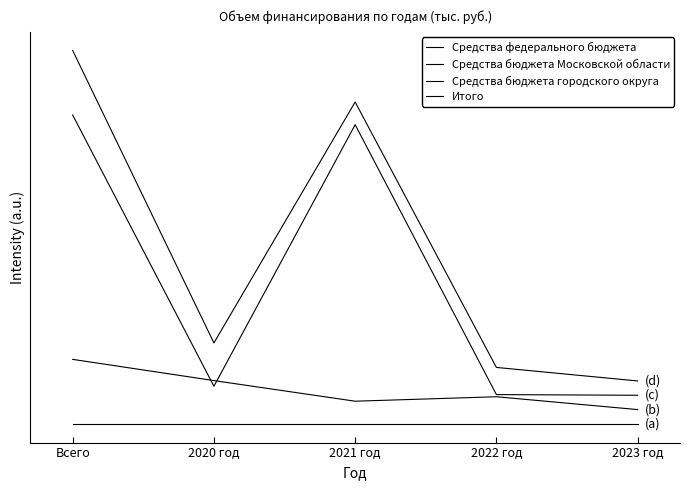

True or false: Средства бюджета городского округа and Средства федерального бюджета cross at least once.

False